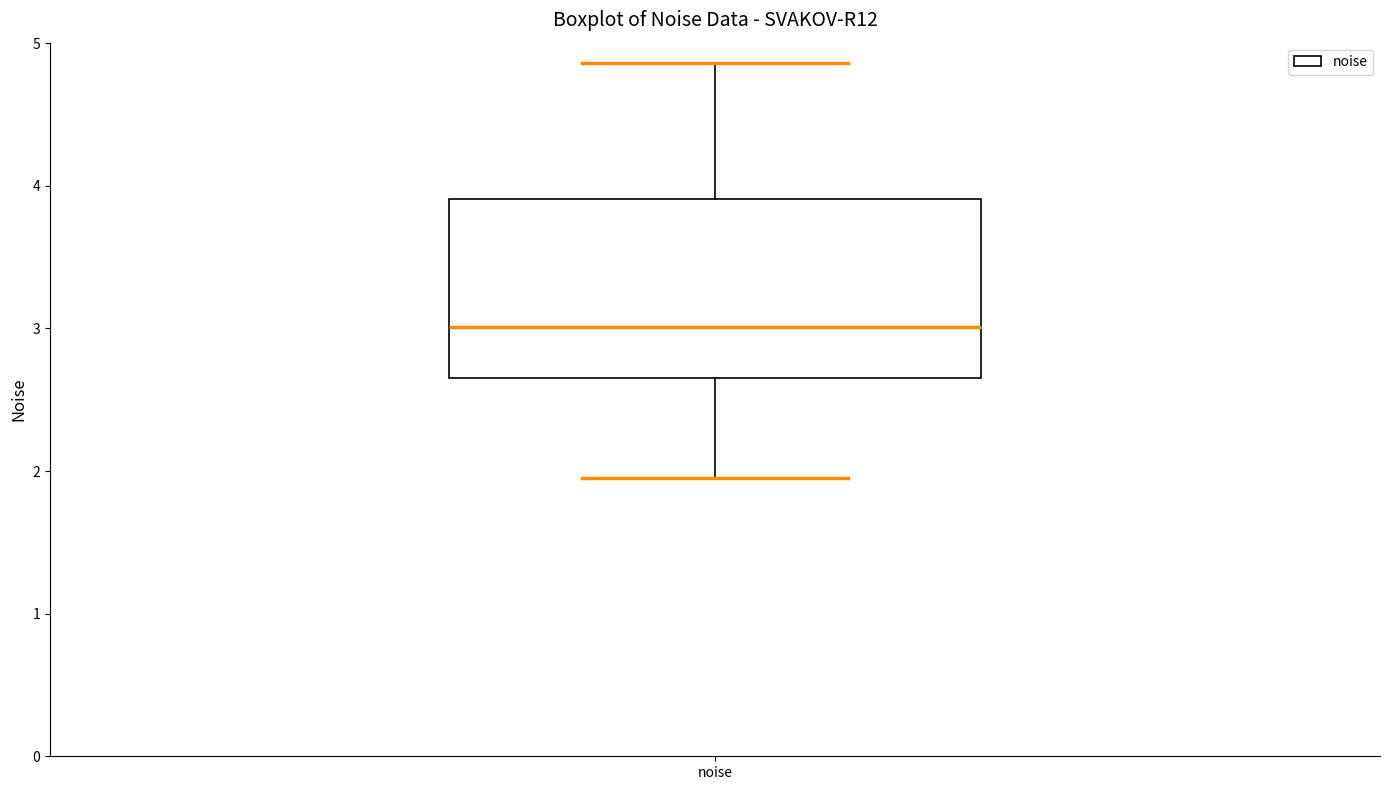

Transcribe this box plot: give where the median line is, the range the box spans, and where the two whiskers end, as read against the y-axis. The values are not printed on the chart, so give them approximately, as read against the axis.

median 3.0, box 2.7 to 3.9, whiskers 2.0 to 4.9